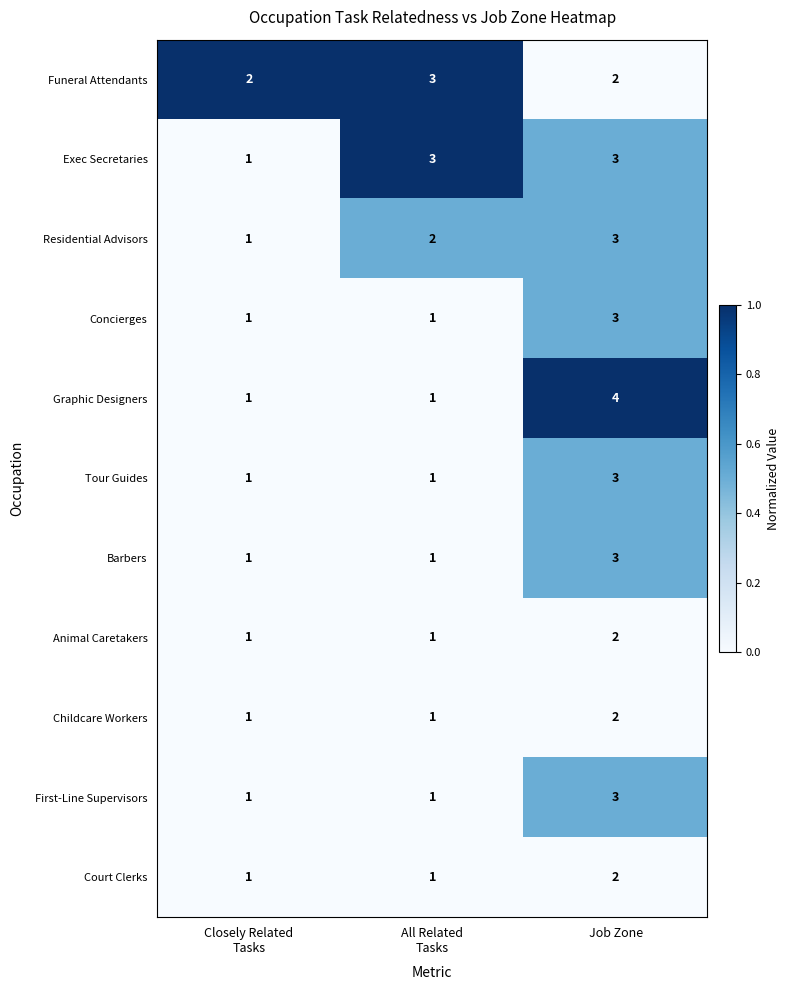

At which category is the sum across all series the highest?

Job Zone